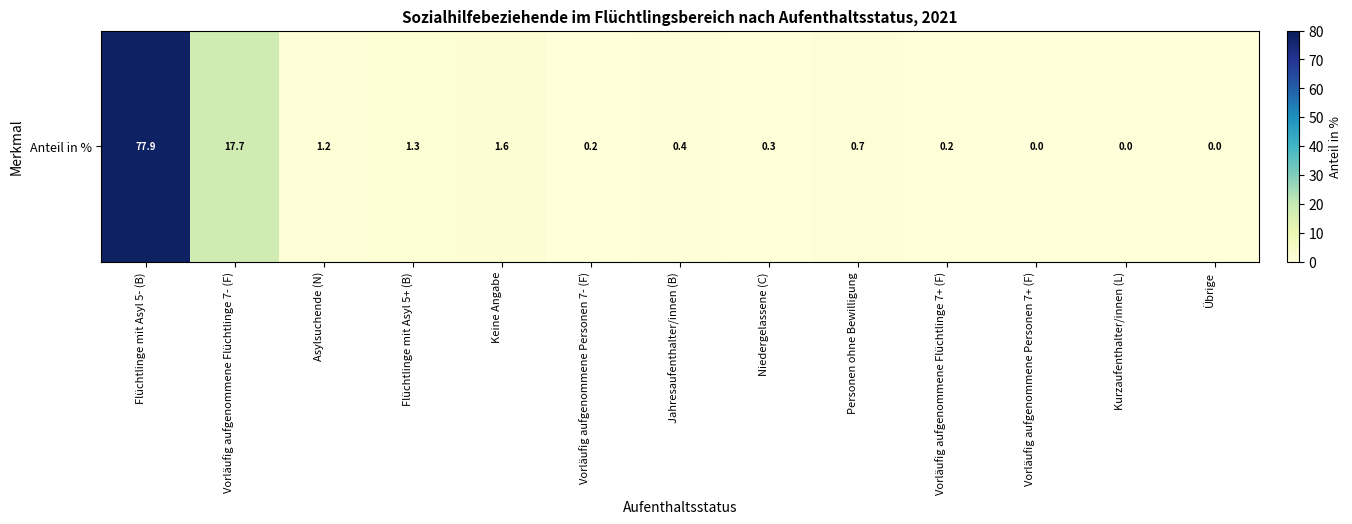

Is it true that the value at Jahresaufenthalter/innen (B) is 0.2?

False